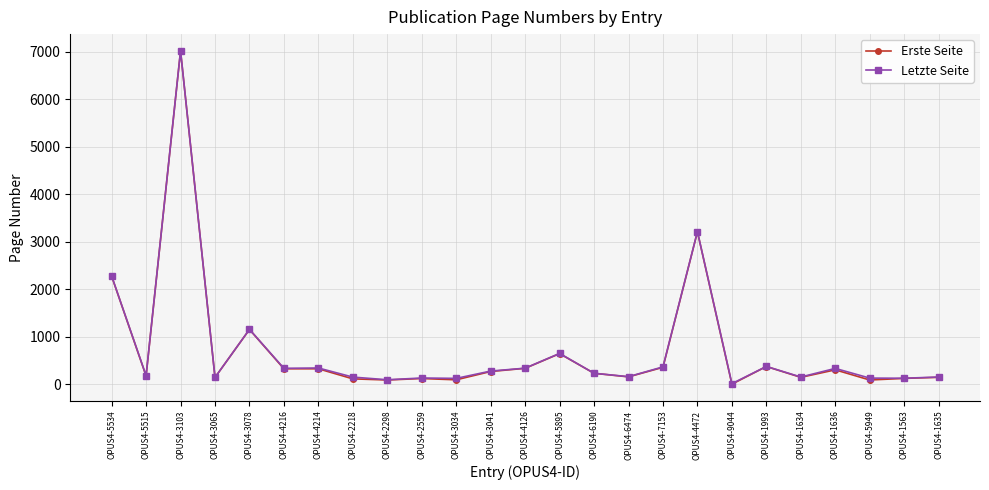

How many values in the Letzte Seite series are below 231?

12